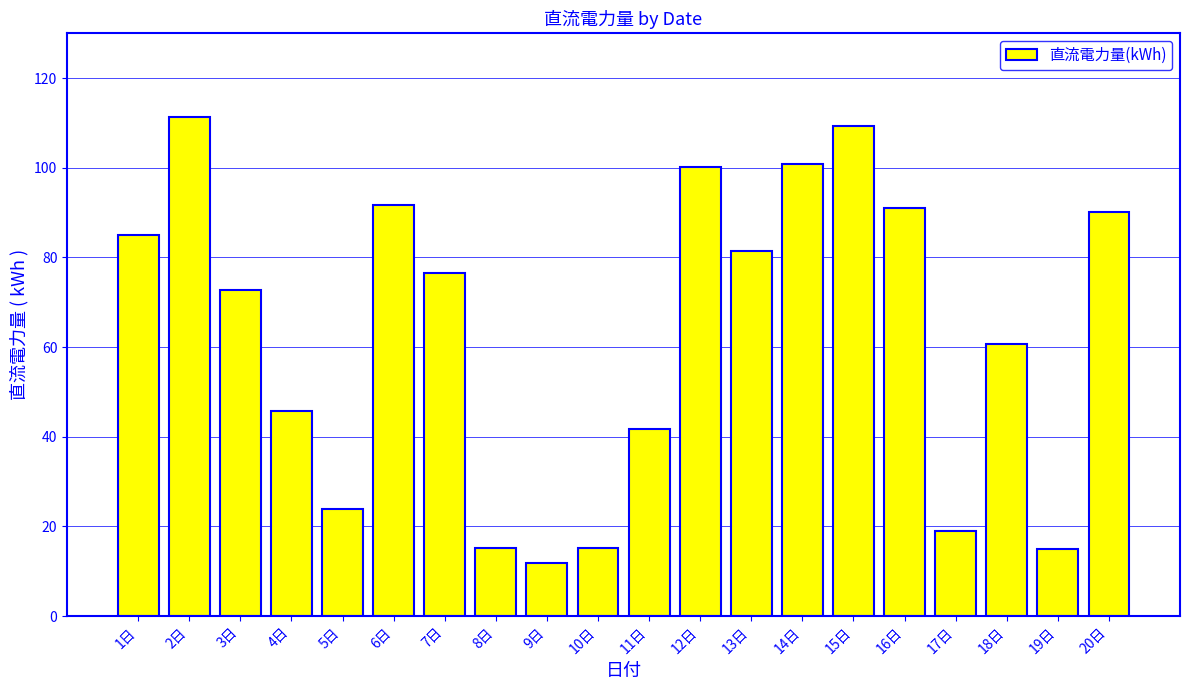

At which category does the chart reach its minimum across all series?

9日